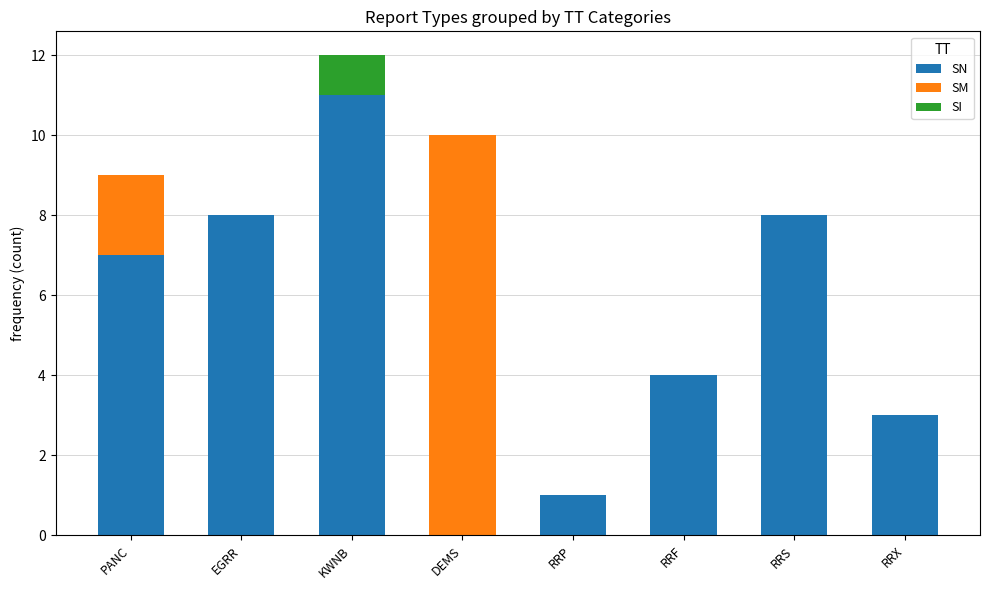

Does the chart contain stacked bars?

Yes